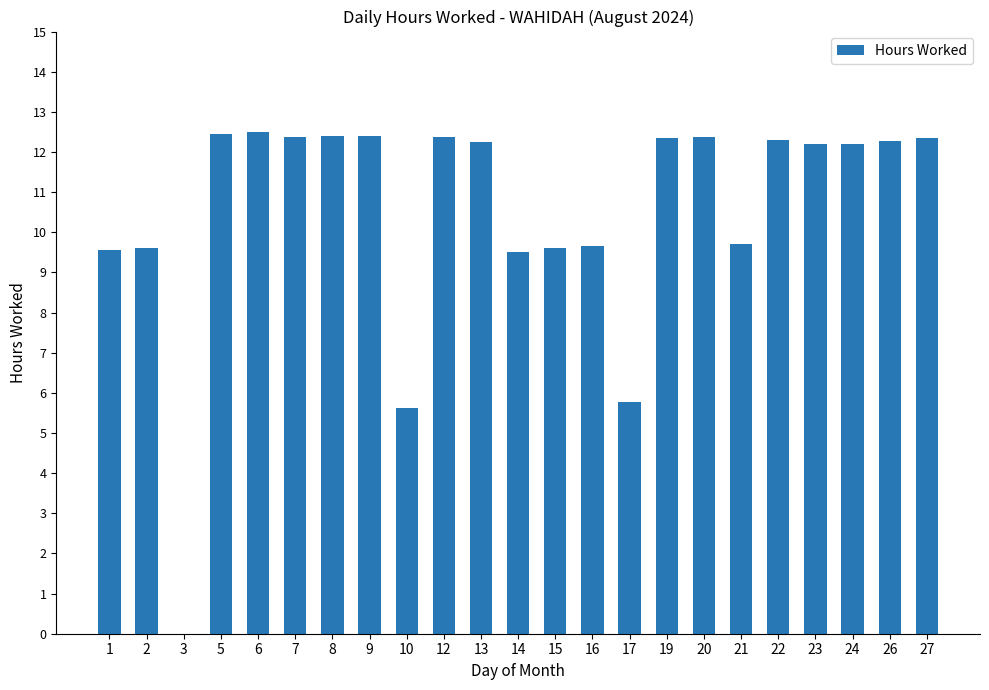

Which has a higher value, 10 or 14?

14